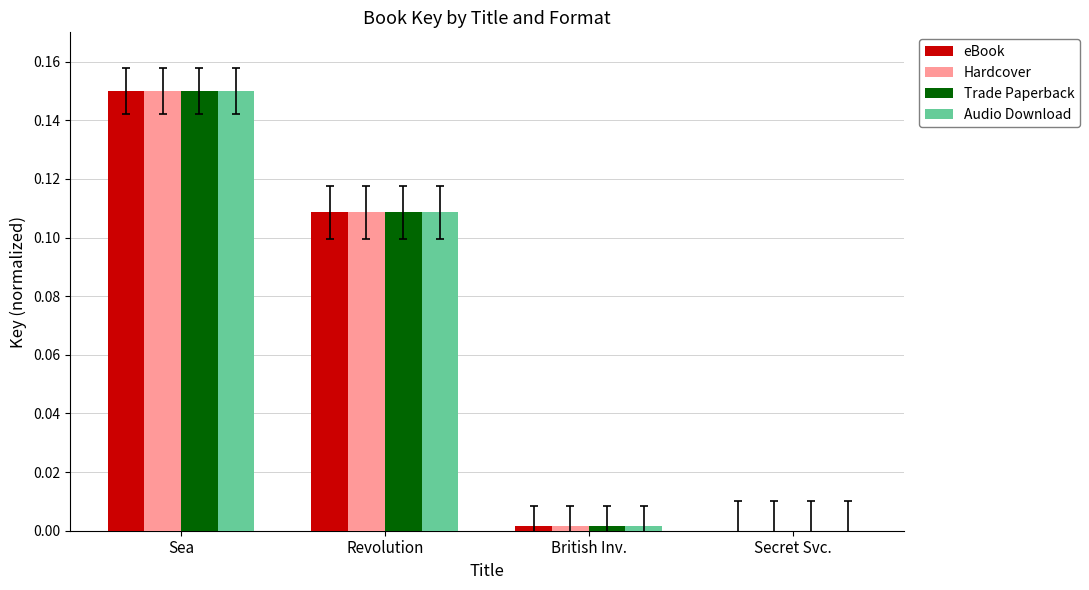

Is the value of Hardcover at Secret Svc. greater than the value of Trade Paperback at Revolution?

No